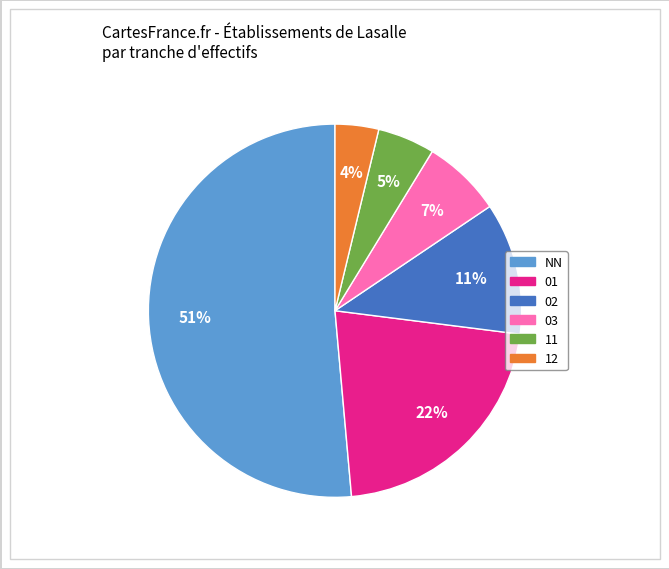

Does any single category account for the majority?

Yes